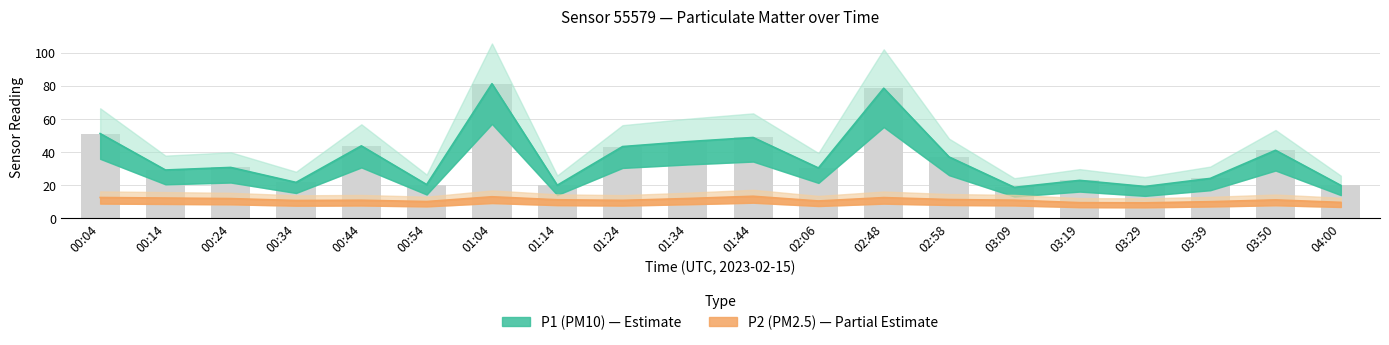

Count the number of categories in the chart.

20